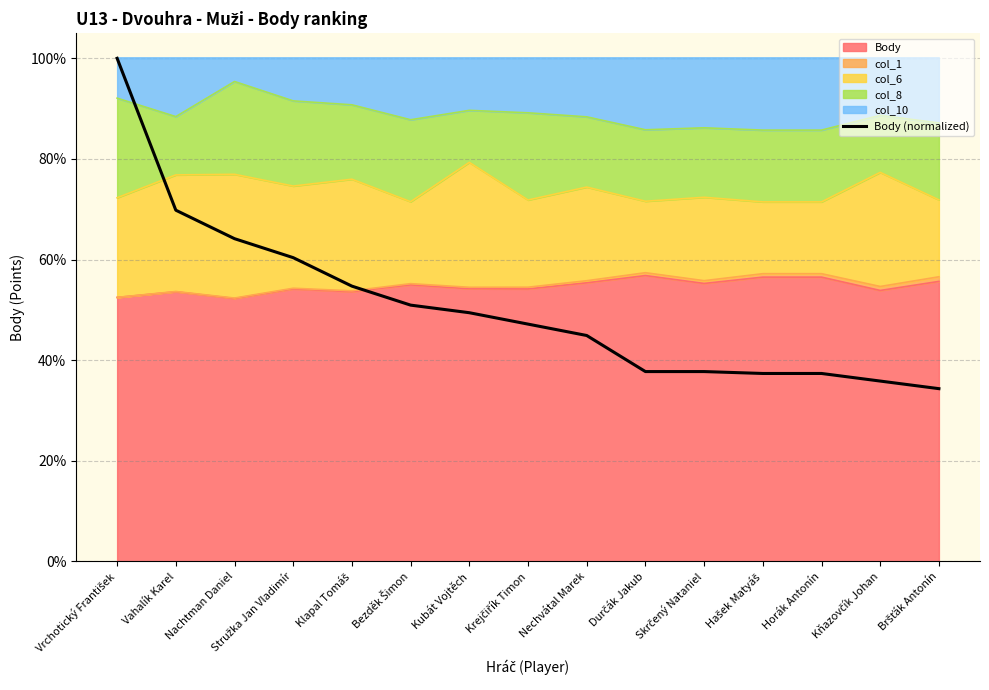

What is the ratio of the value at Krejčiřík Timon to the value at Bršťák Antonín?

1.4